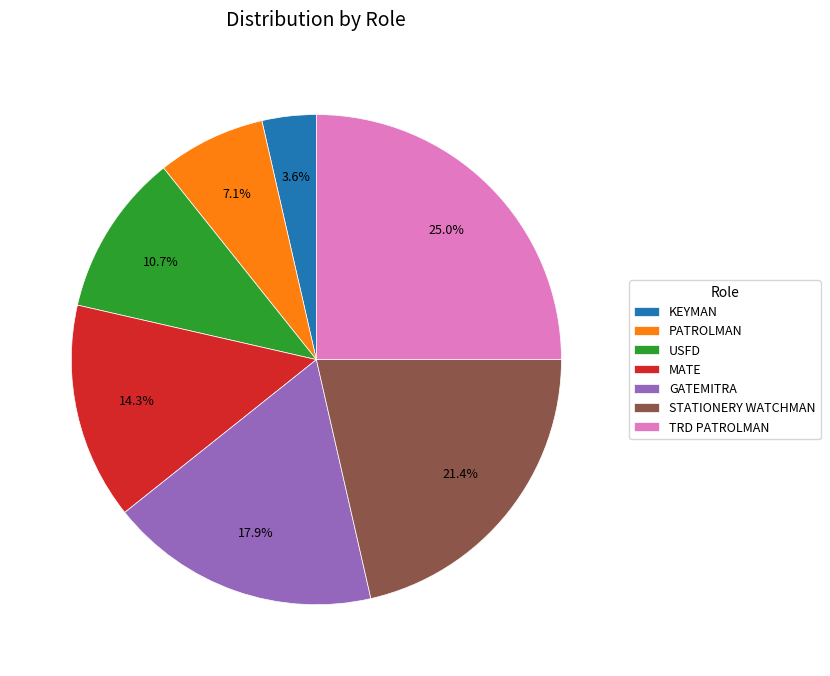

What is the ratio of the value at MATE to the value at TRD PATROLMAN?

0.6